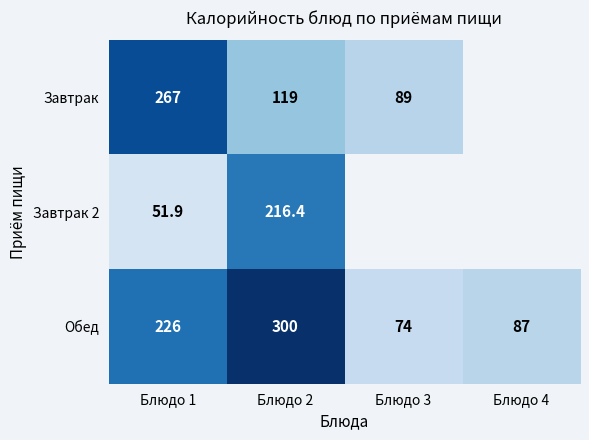

Where is Обед nearest to the value 187?

Блюдо 1